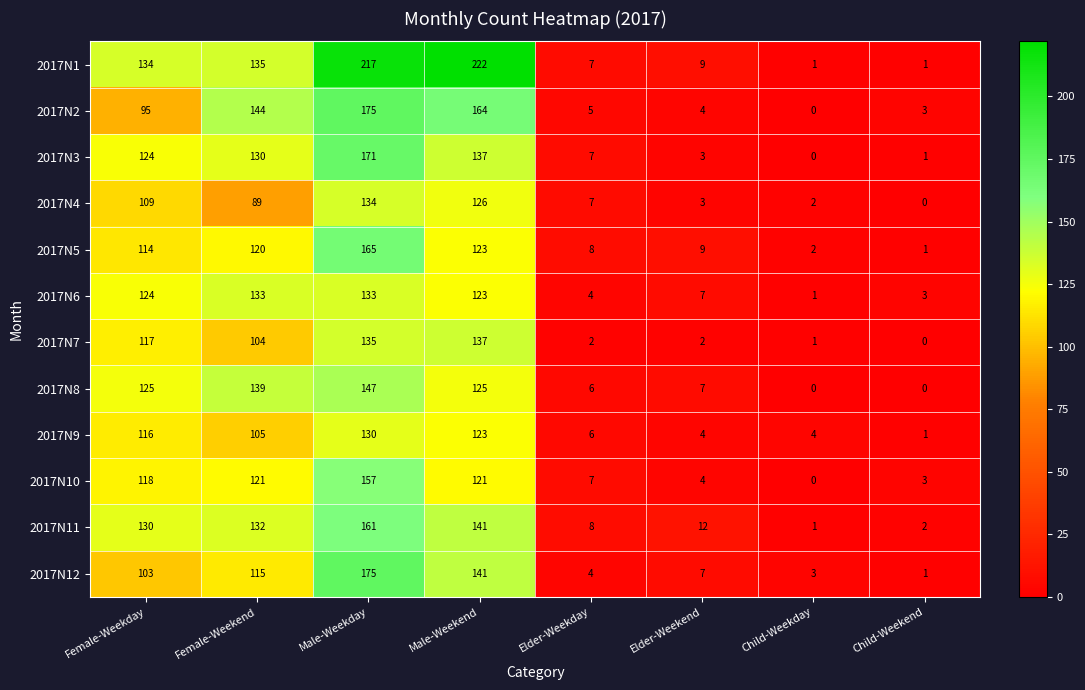

At which label is 2017N9 closest to 65?

Female-Weekend